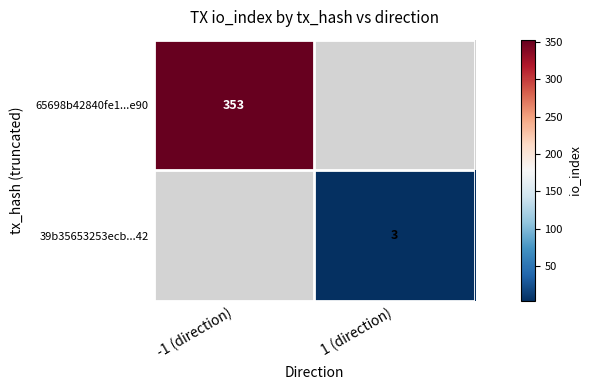

Is the value of 65698b42840fe1...e90 at -1 (direction) greater than the value of 39b35653253ecb...42 at 1 (direction)?

Yes